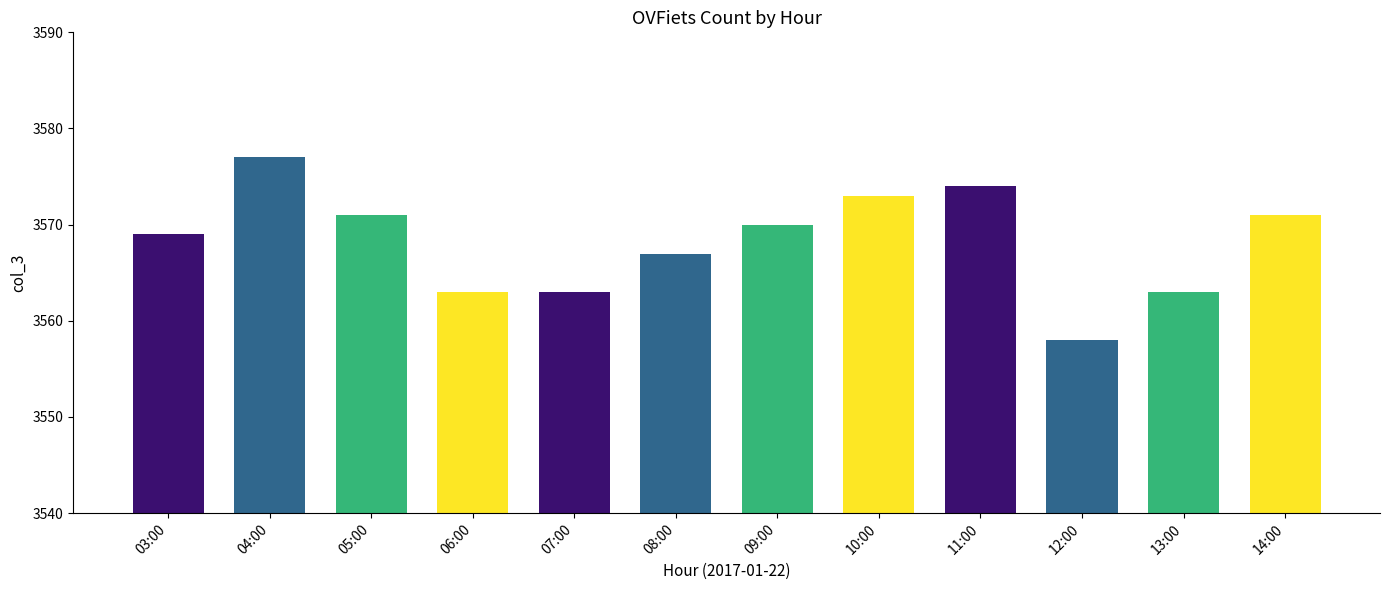

What is the difference between the second highest and second lowest values?

11